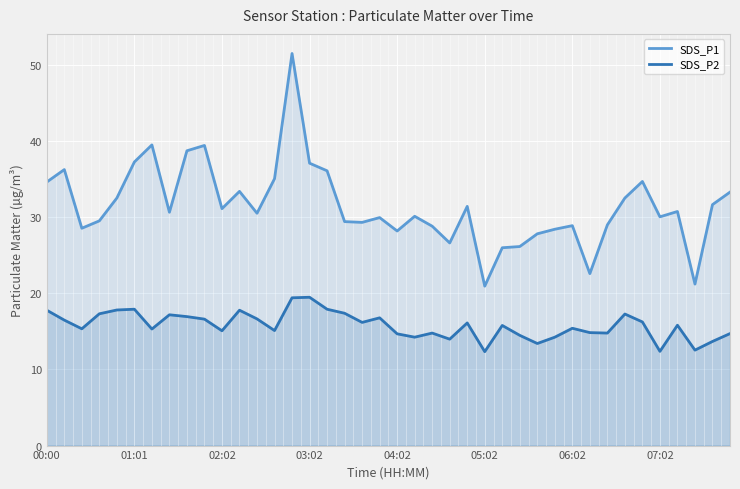

True or false: SDS_P2 and SDS_P1 cross at least once.

False